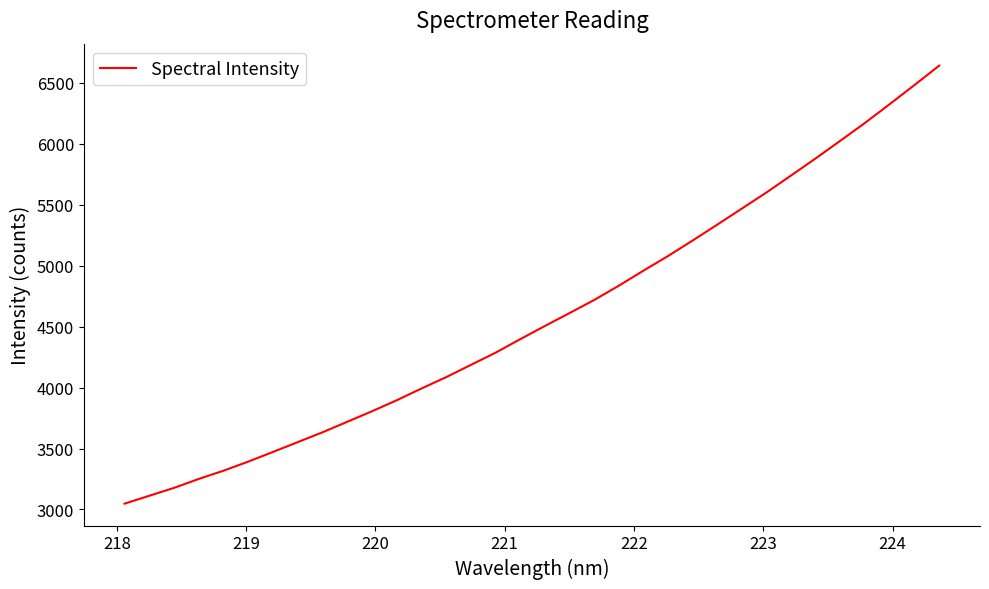

What is the greatest value displayed?

6642.8